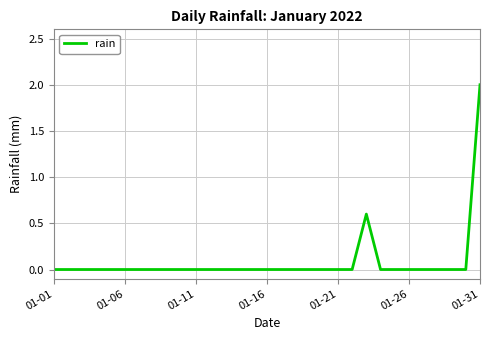

What is the difference between the maximum and minimum values?

2.0